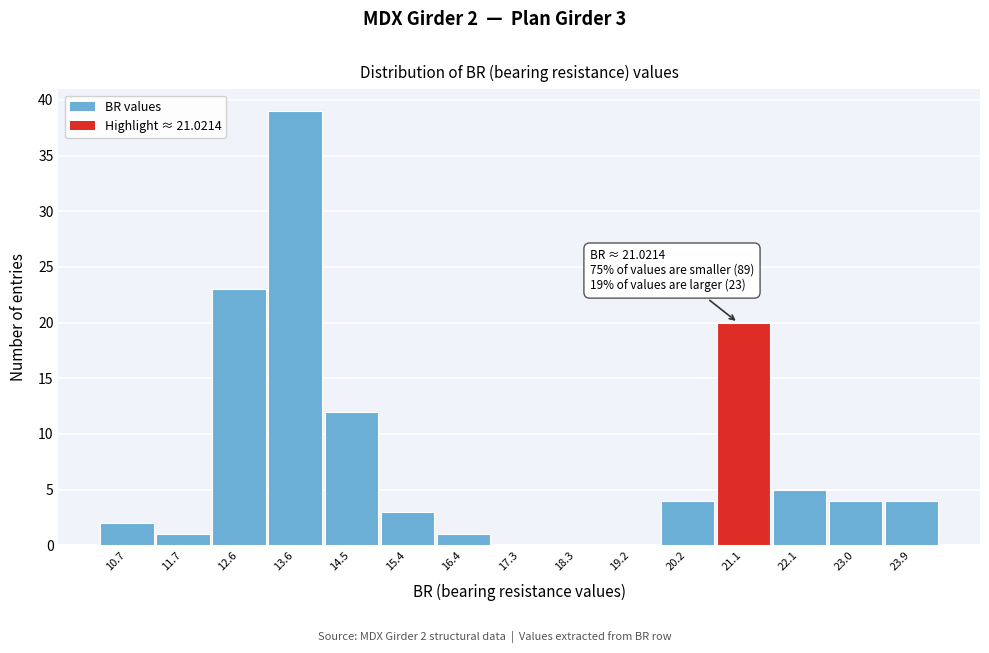

Which range on the x-axis has the tallest bar?

13.1 to 14.0